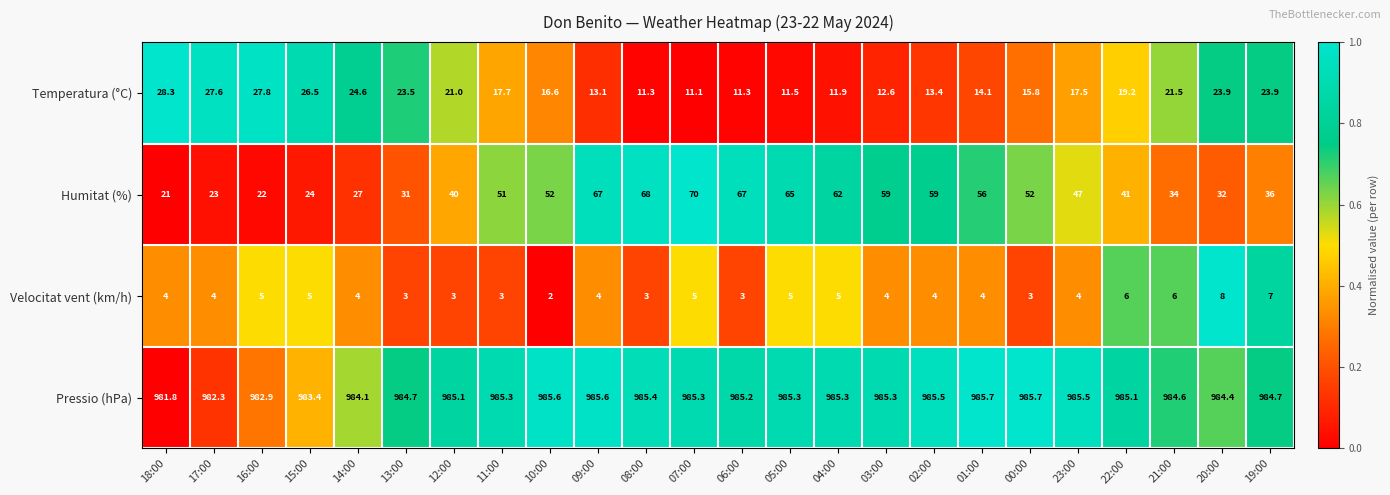

How many series are shown in this chart?

4